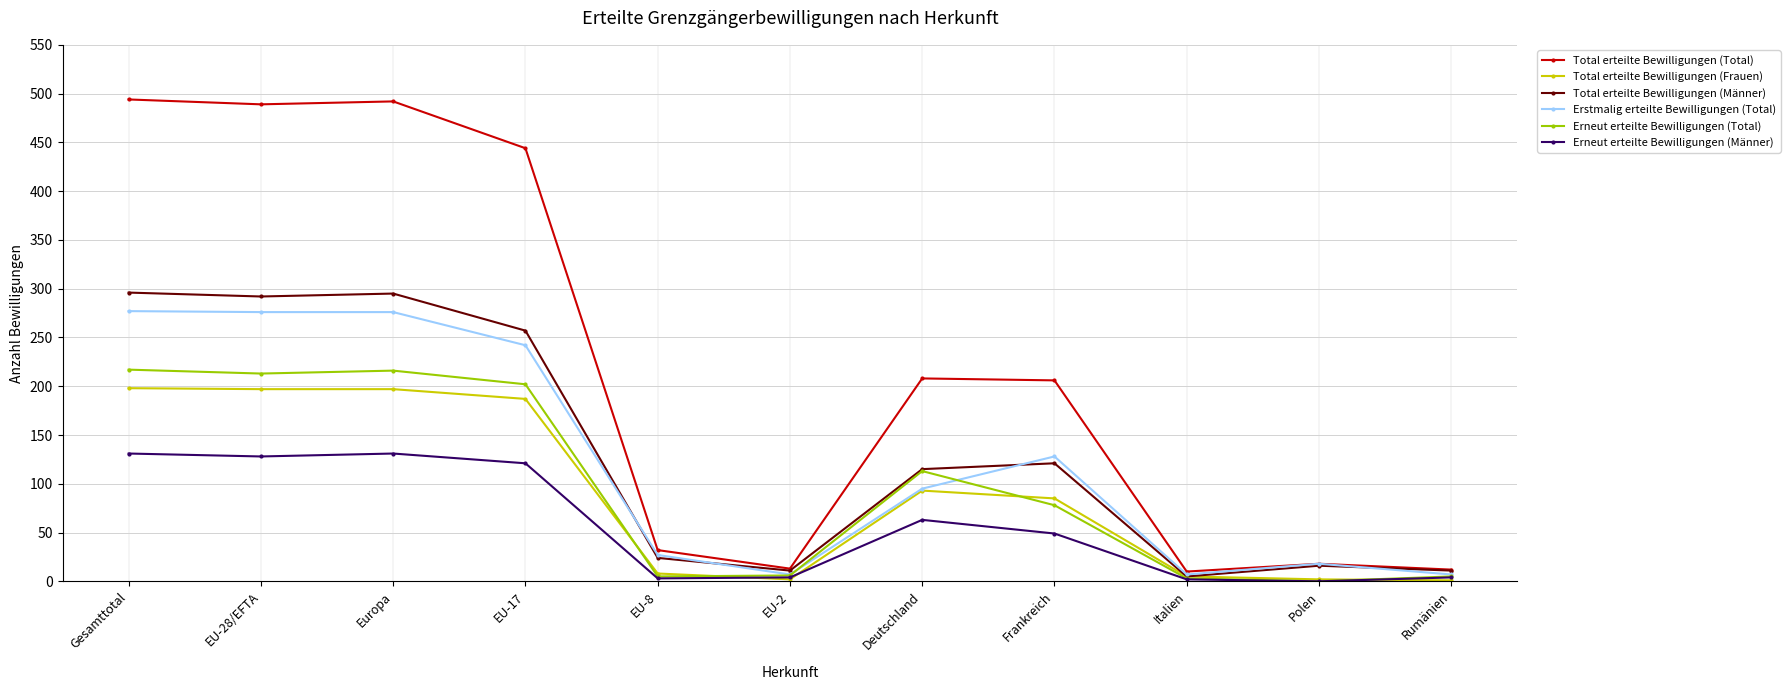

Read the Total erteilte Bewilligungen (Frauen) value at Deutschland.

93